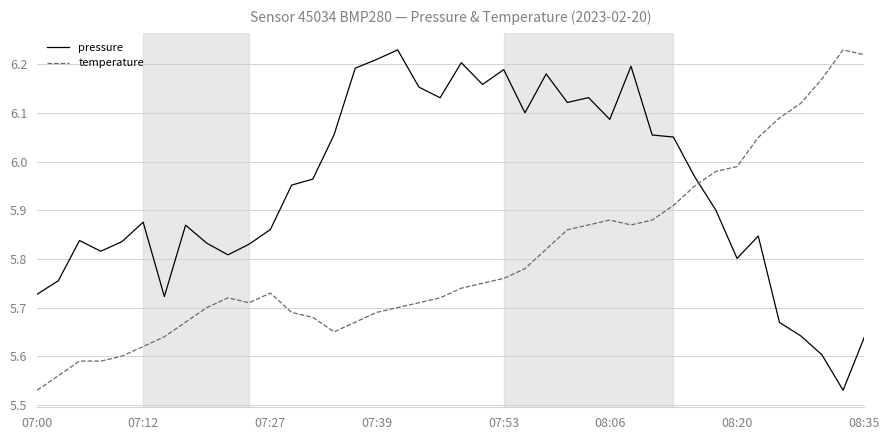

Is this an area chart (filled region under the line)?

No